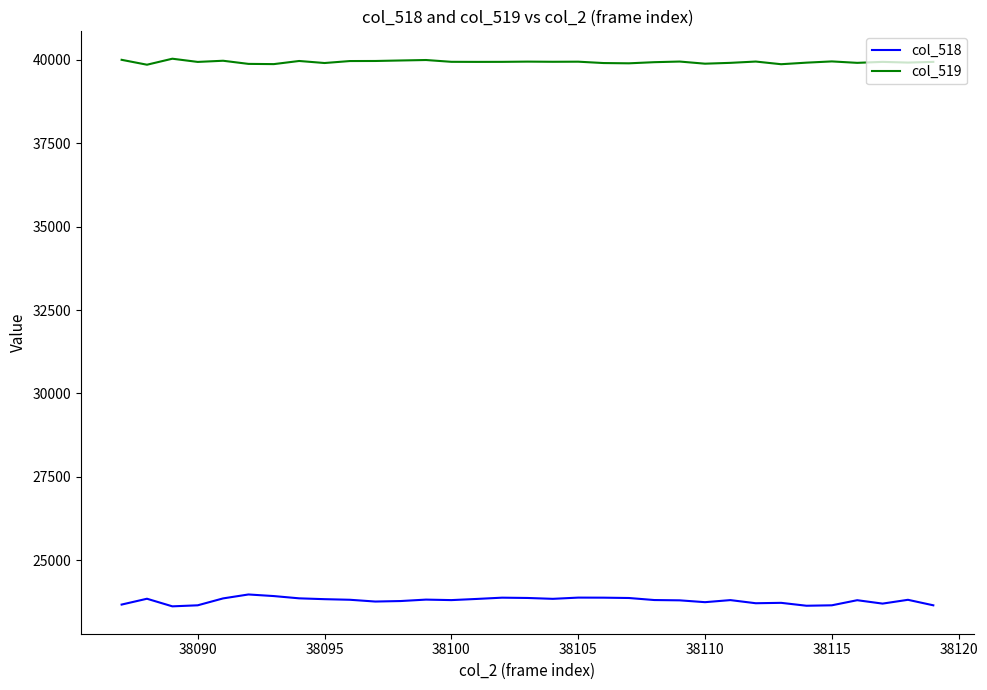

True or false: col_519 and col_518 intersect in this chart.

False